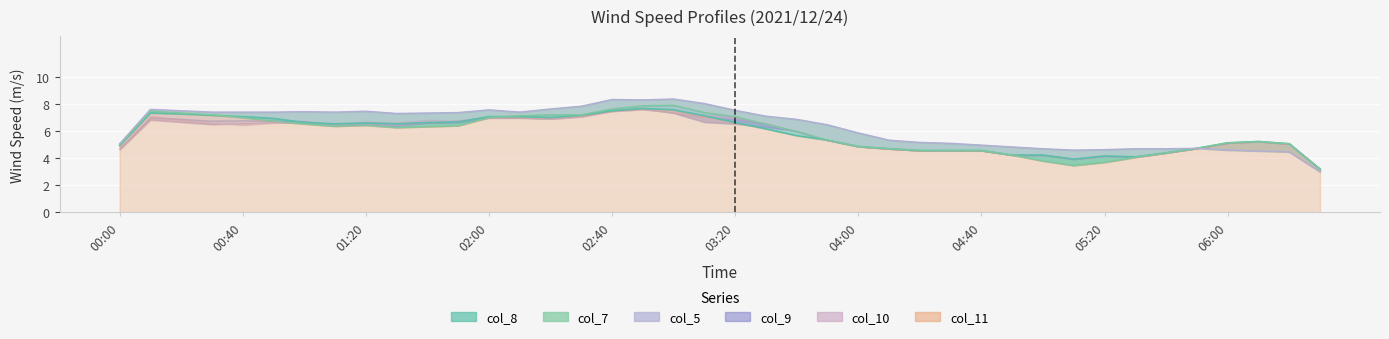

At which label does col_8 line first exceed 6?

00:40